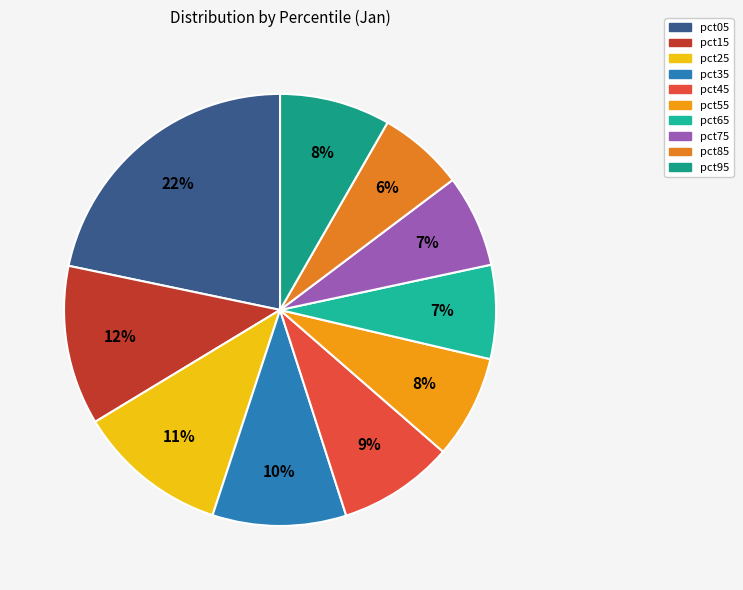

Combined, do pct05 and pct75 account for over 50%?

No